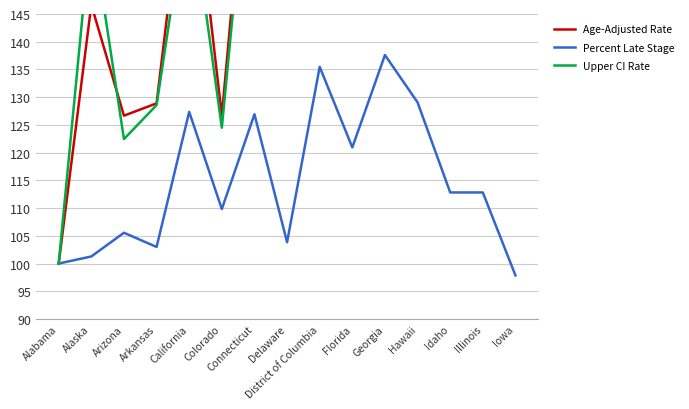

Which category has the lowest value across all series?

Iowa